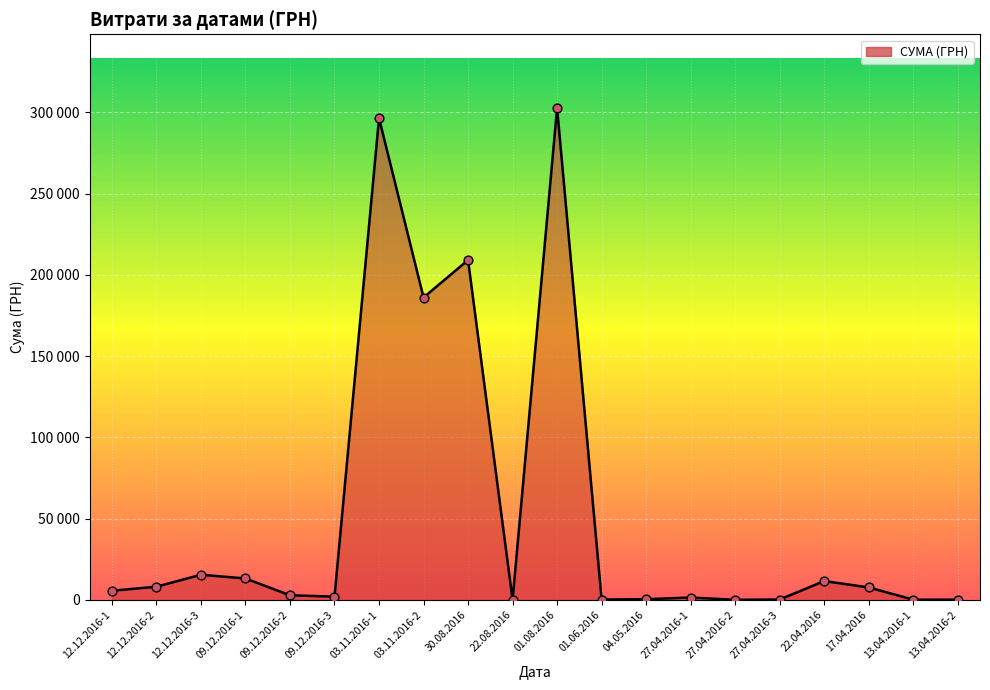

Between 27.04.2016-2 and 30.08.2016, which is larger?

30.08.2016